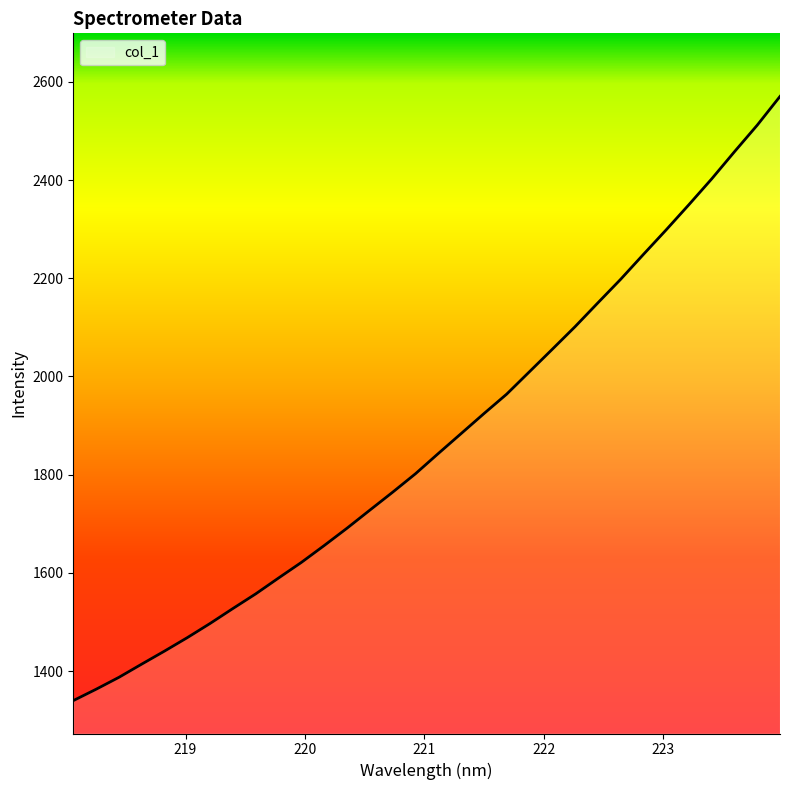

What is the difference between the maximum and minimum values?

1230.7